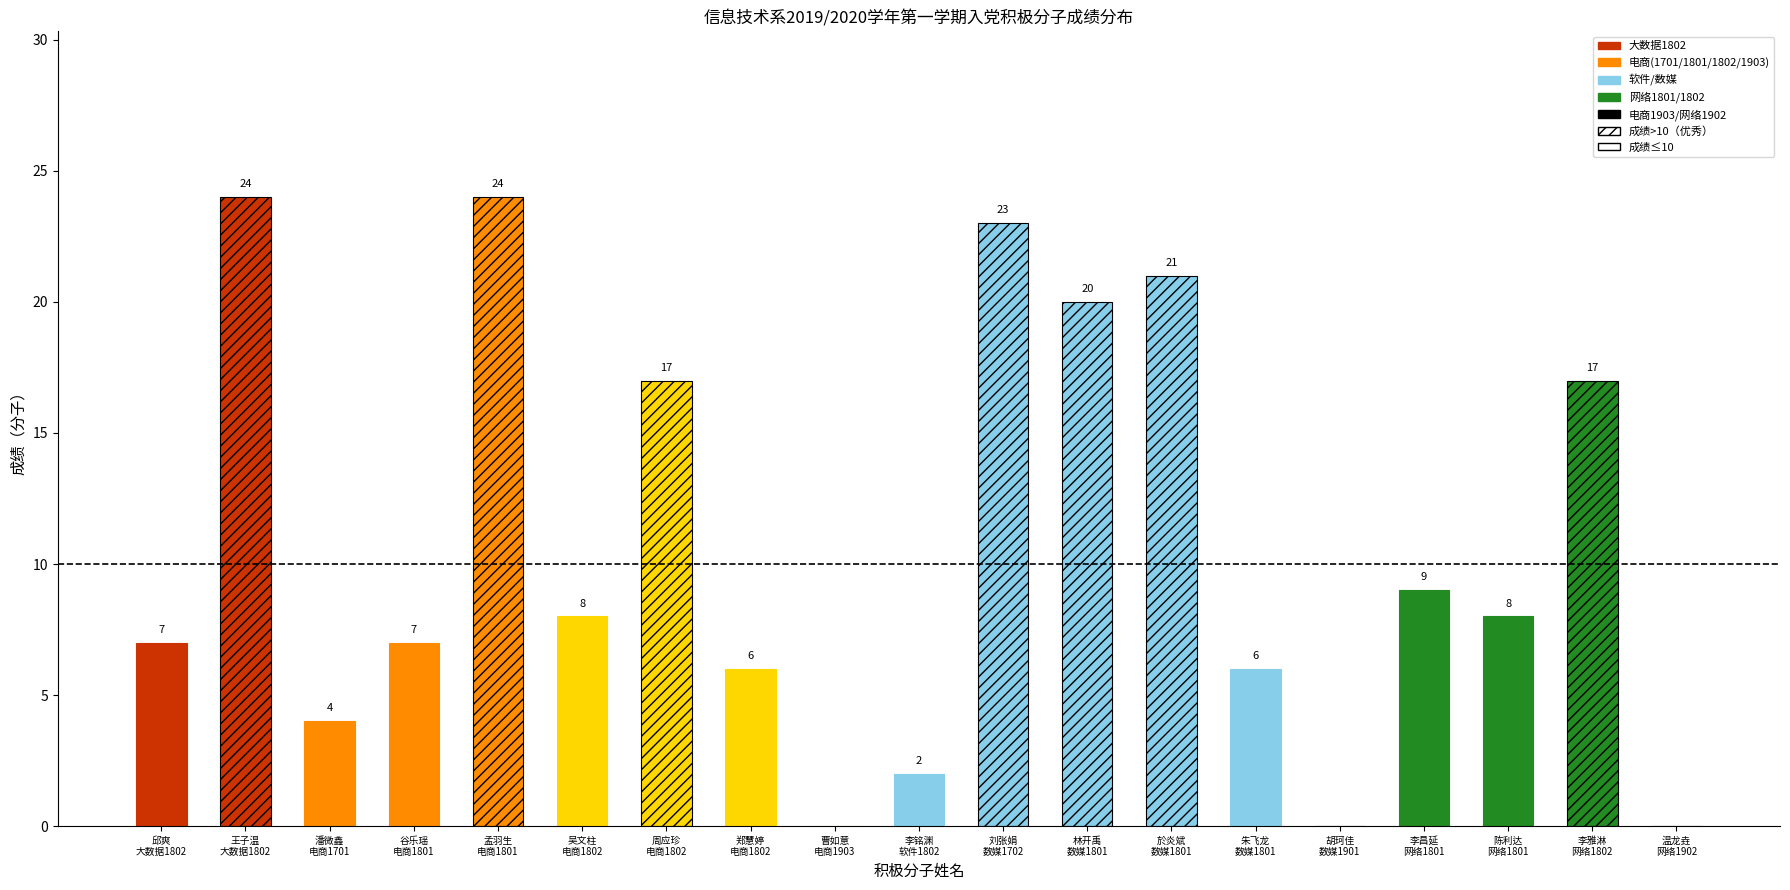

Reading right to left, extract all data points from this chart.

0	17	8	9	0	6	21	20	23	2	0	6	17	8	24	7	4	24	7